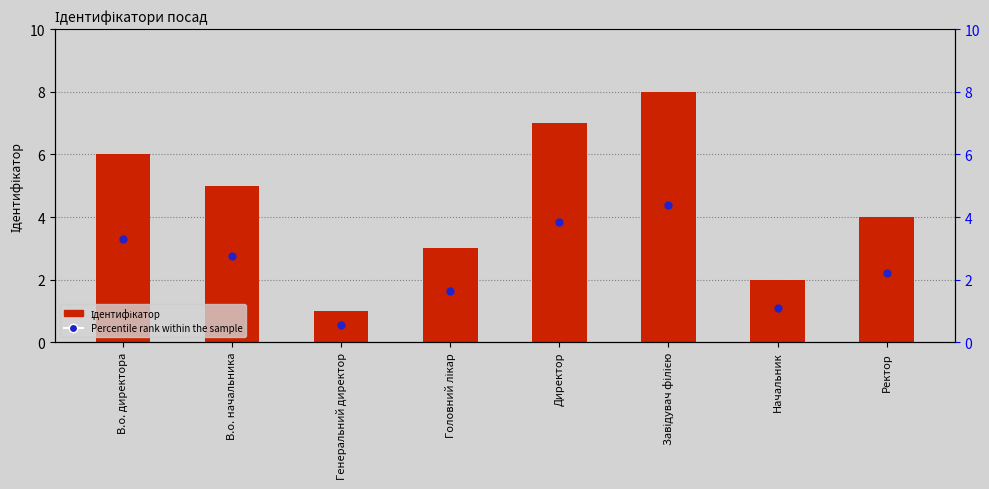

At which category is the sum across all series the highest?

Завідувач філією